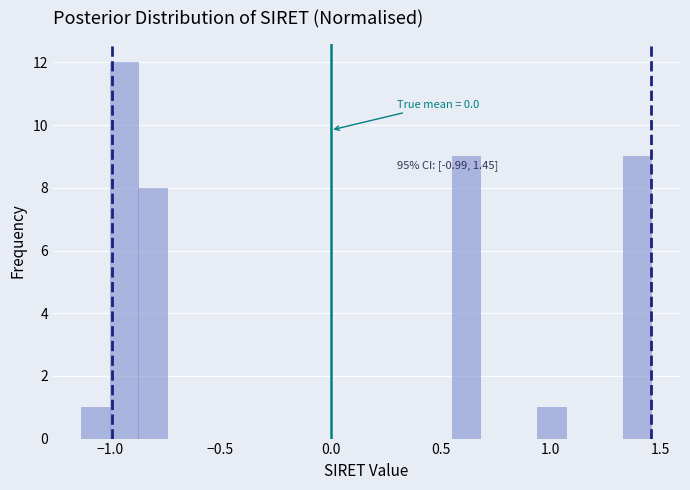

Around what value on the x-axis is the tallest bar? Give the approximate position of its centre, as read against the axis.

-0.95